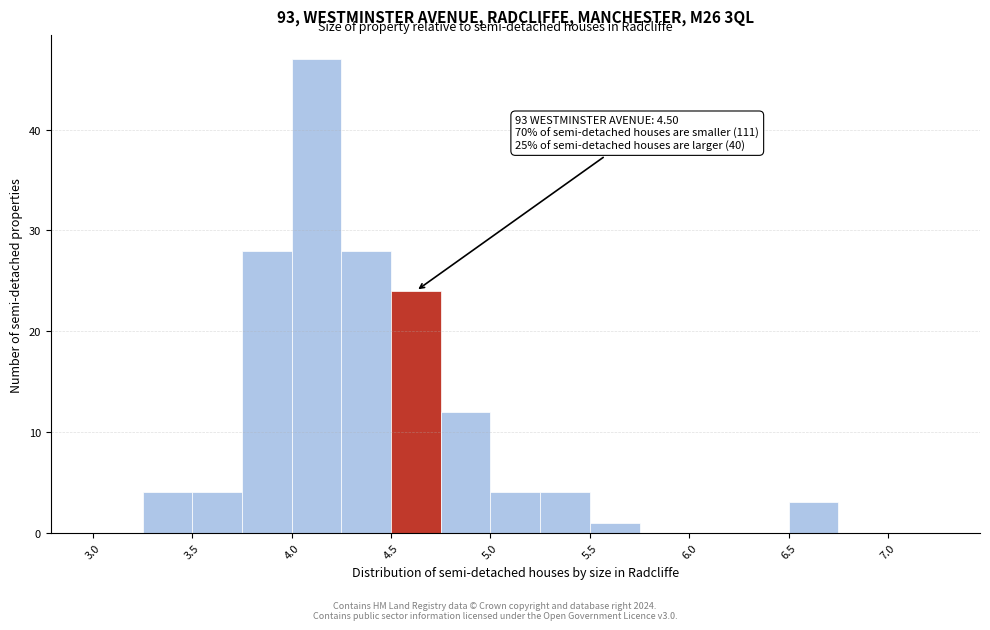

Over which range of the x-axis is the bar tallest?

4.00 to 4.25